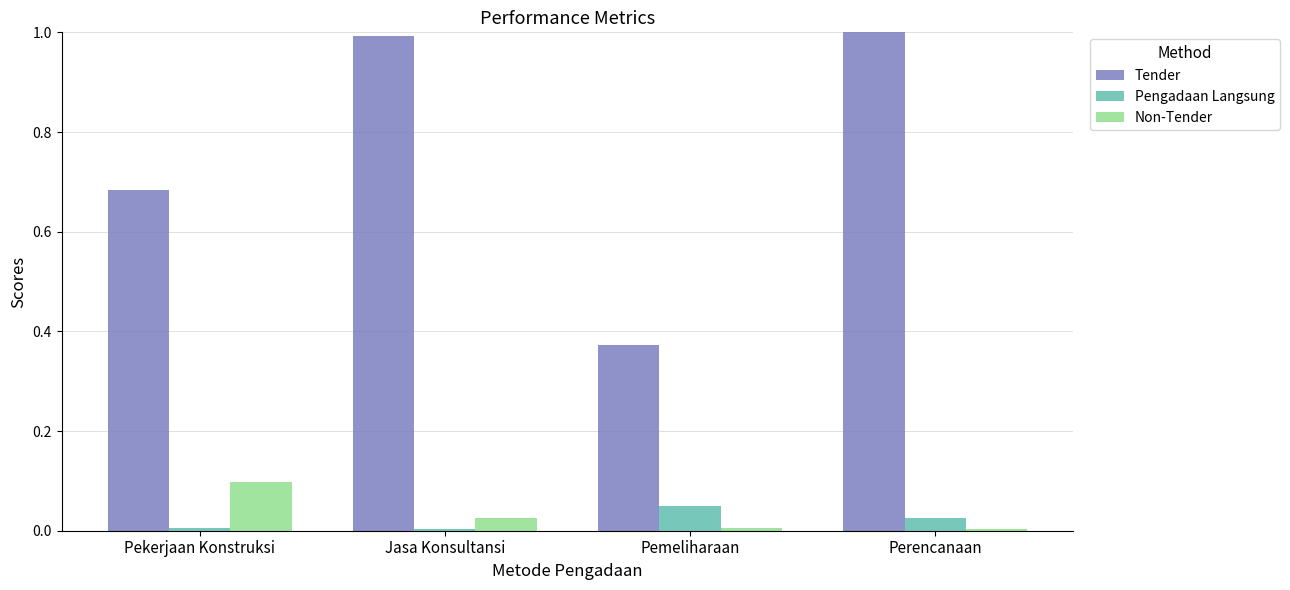

What is the difference between the Non-Tender values at Pekerjaan Konstruksi and Pemeliharaan?

0.1